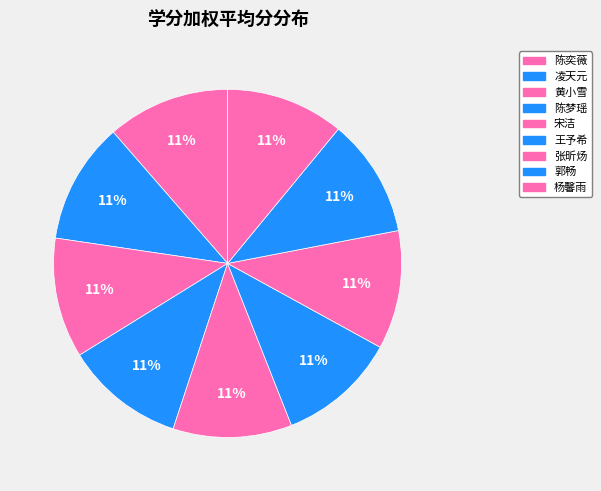

How many segments does this pie chart have?

9